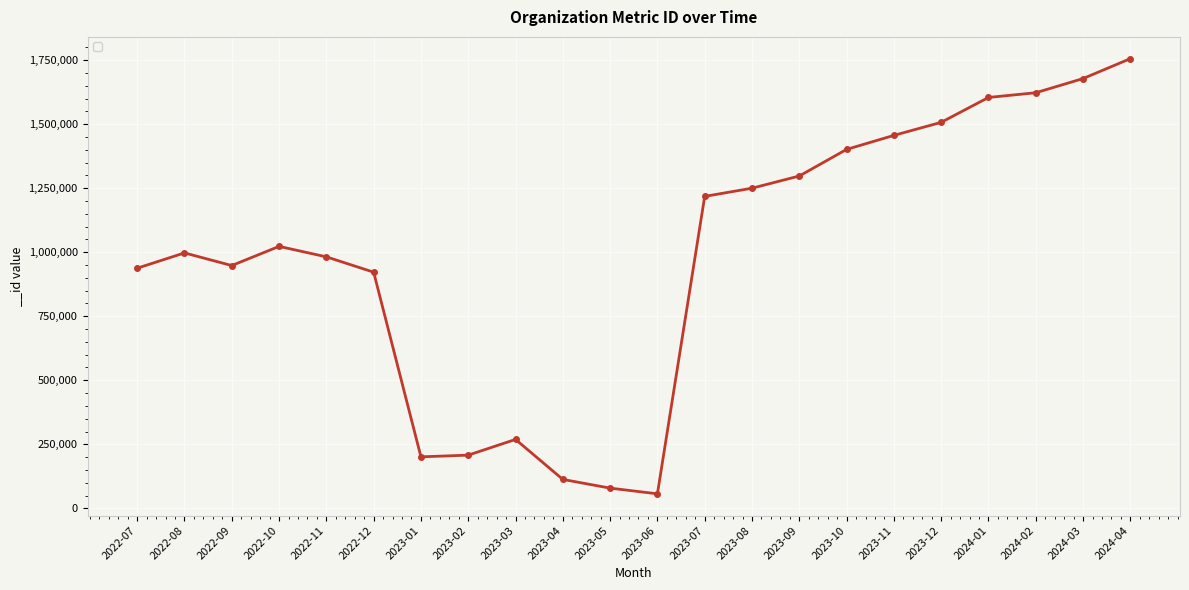

What is the average value?

978511